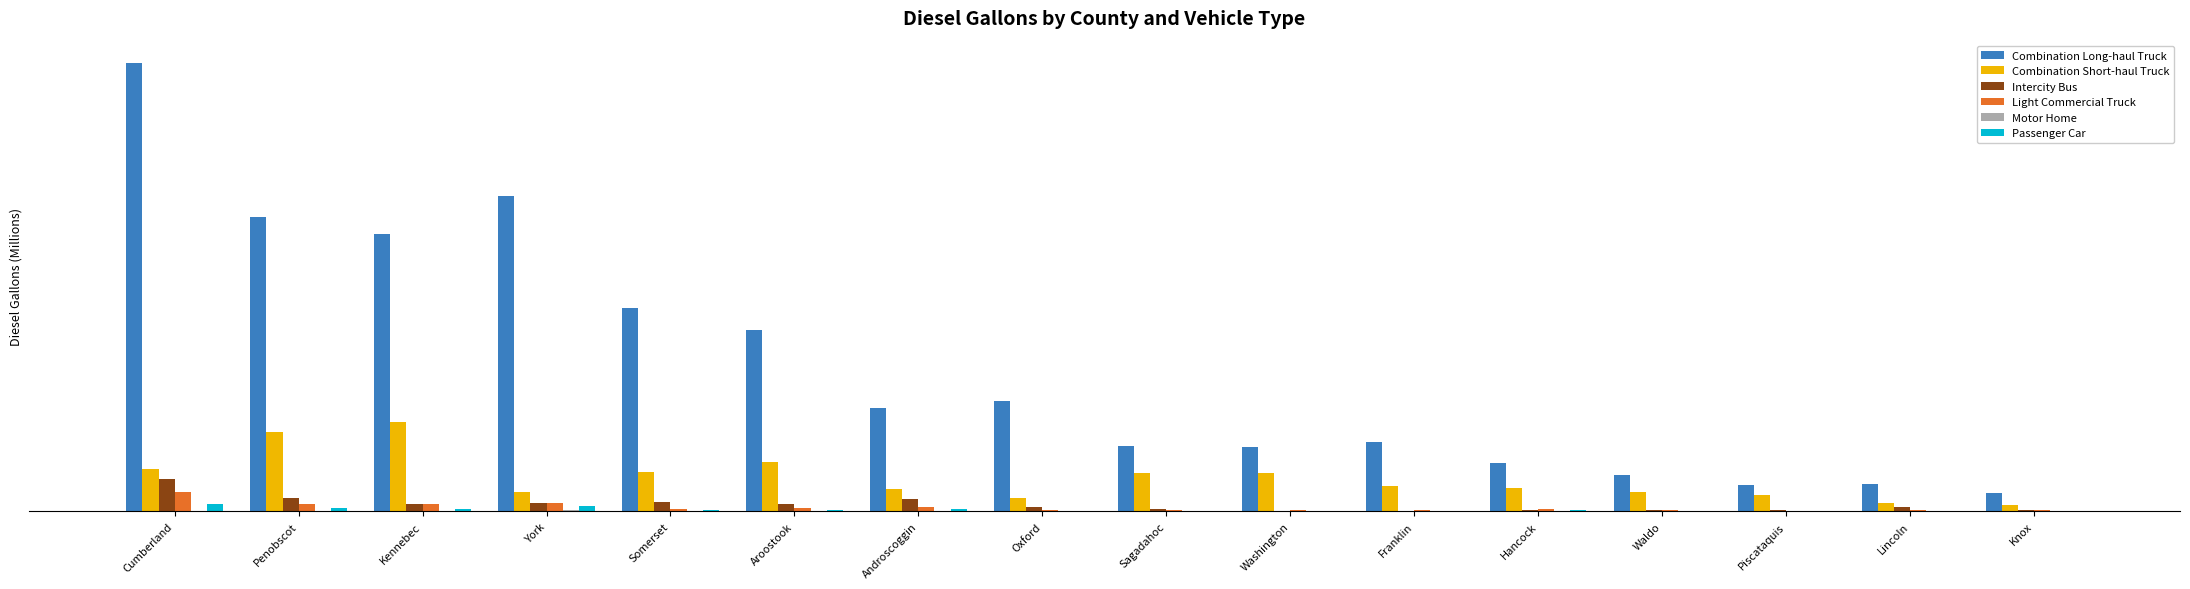

What is the spread (max minus min) of values at Hancock?

1.9